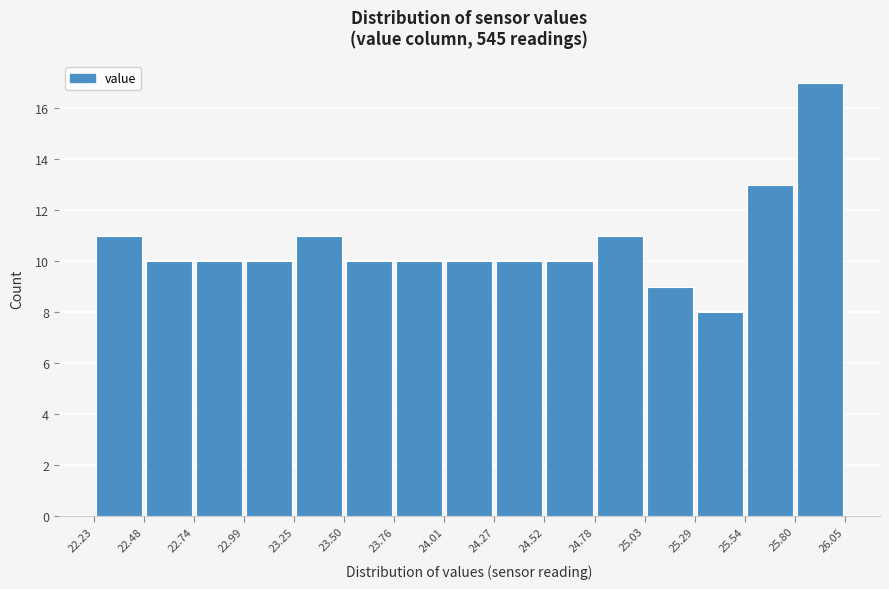

Over which range of the x-axis is the bar tallest?

25.80 to 26.05